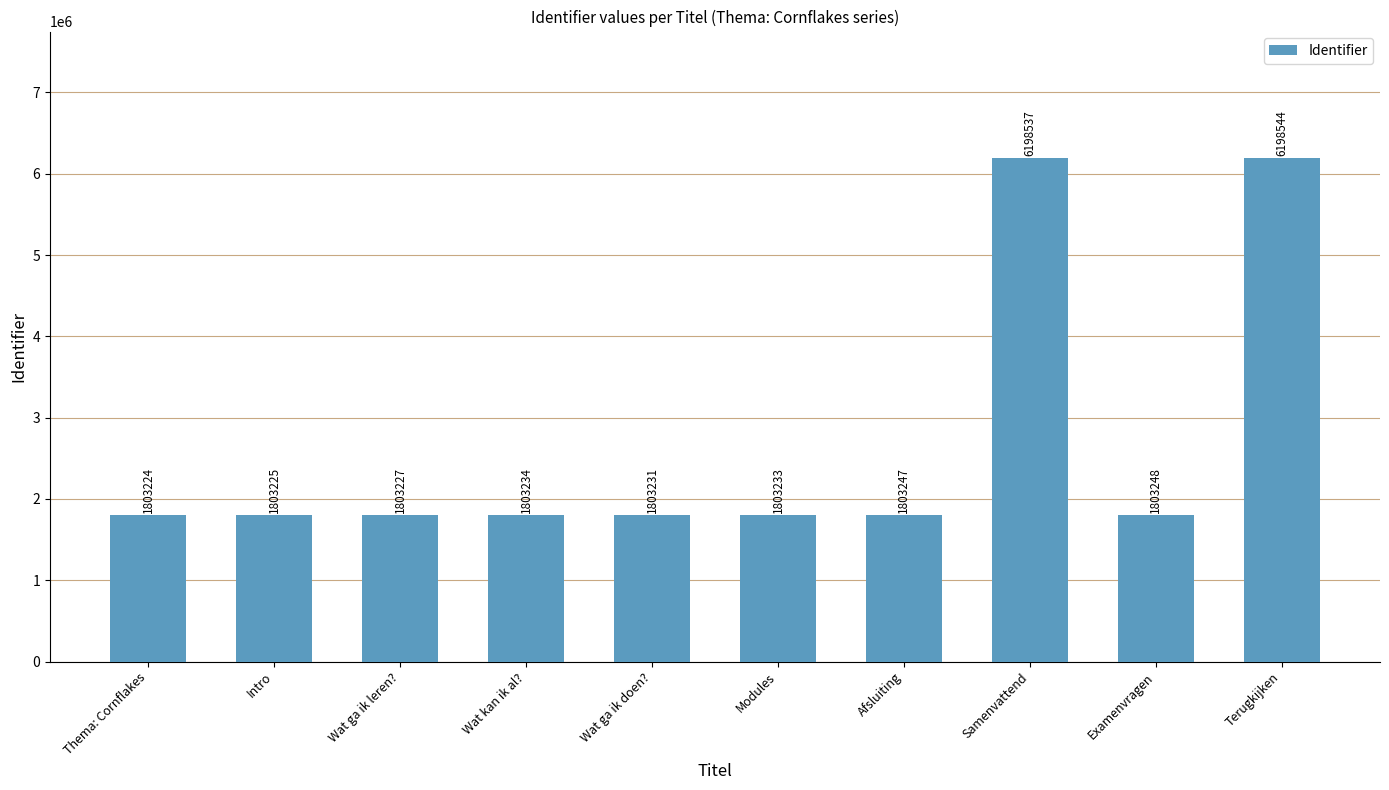

What is the change in value from Wat kan ik al? to Modules?

-1